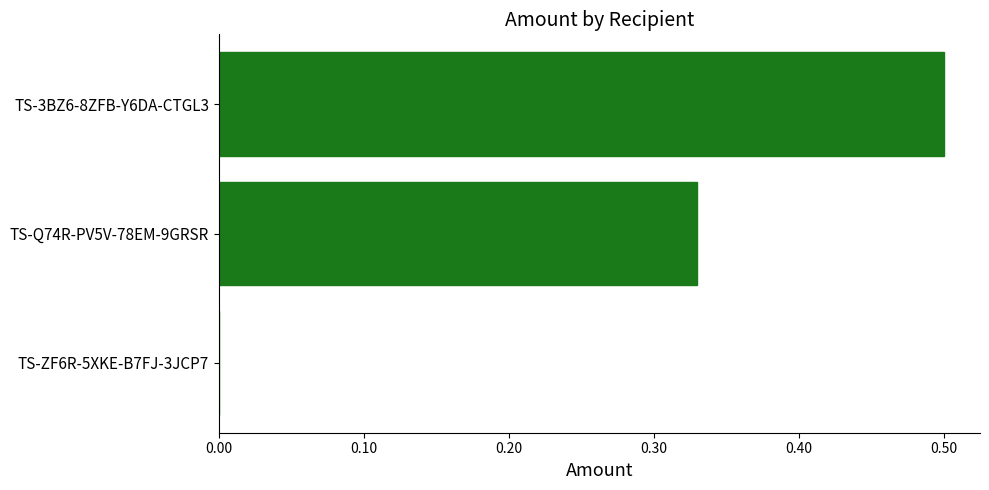

What is the sum of all values?

0.8